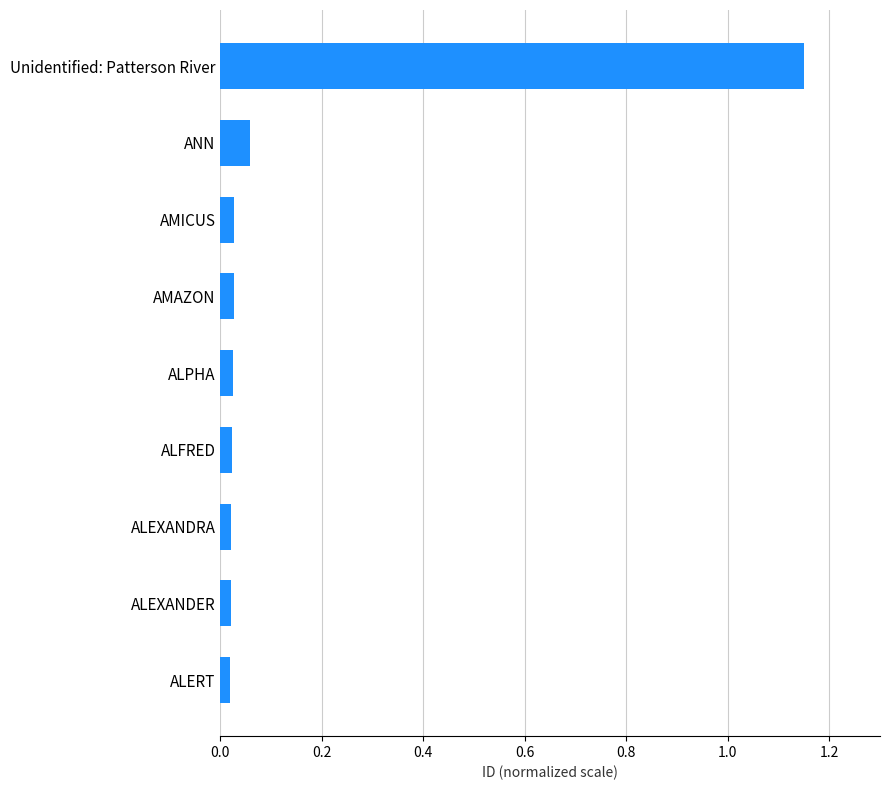

What is the label of the 9th bar from the top?

ALERT